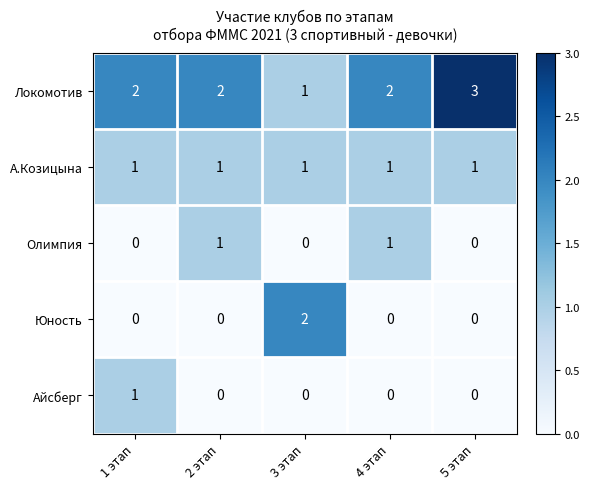

At how many categories does at least one series exceed 0?

5